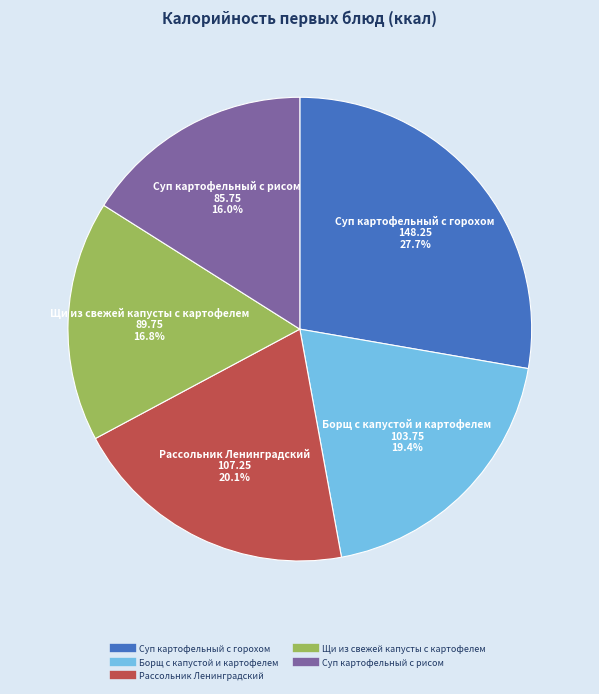

To the nearest percent, what is the difference between the Щи из свежей капусты с картофелем and Суп картофельный с рисом slice percentages?

1%